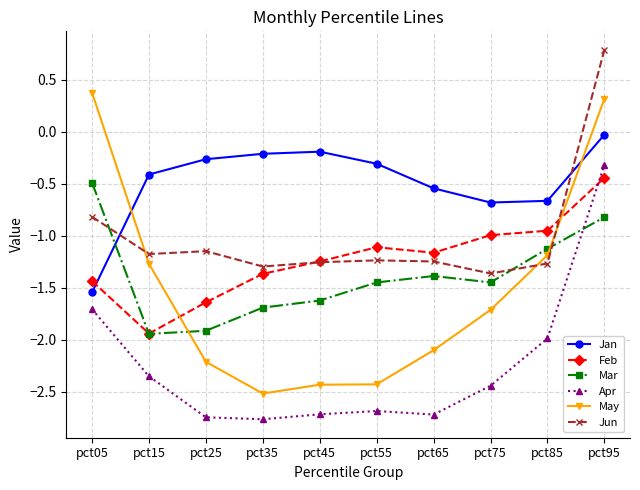

What is the smallest value displayed?

-2.8